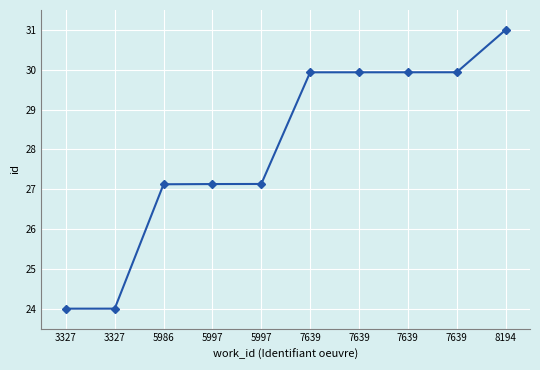

True or false: the data shows 53.3 at 7639.

False